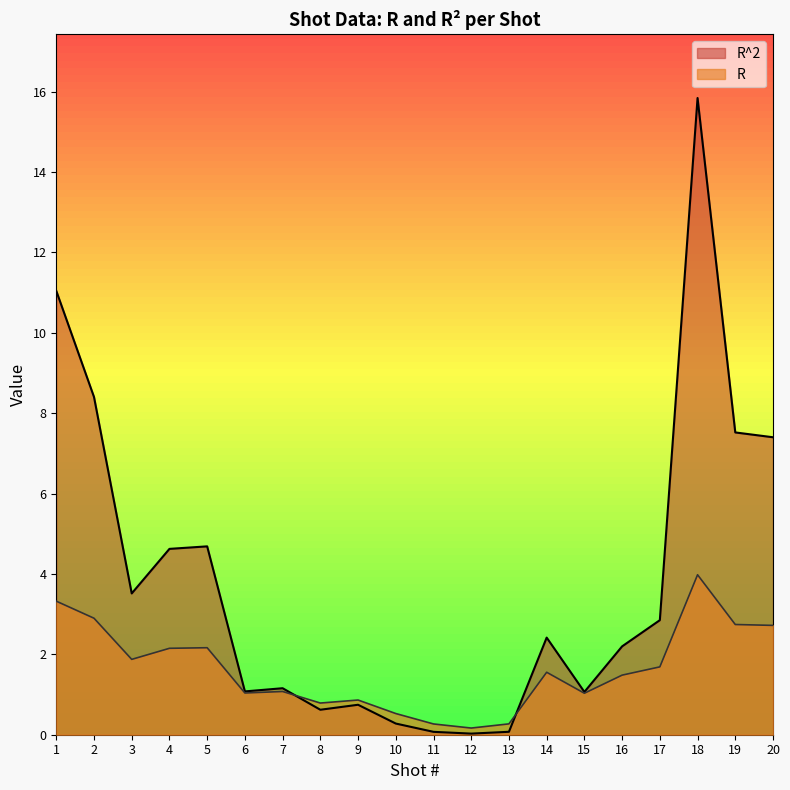

What is the value of the R point at the 16th from the left?

1.5